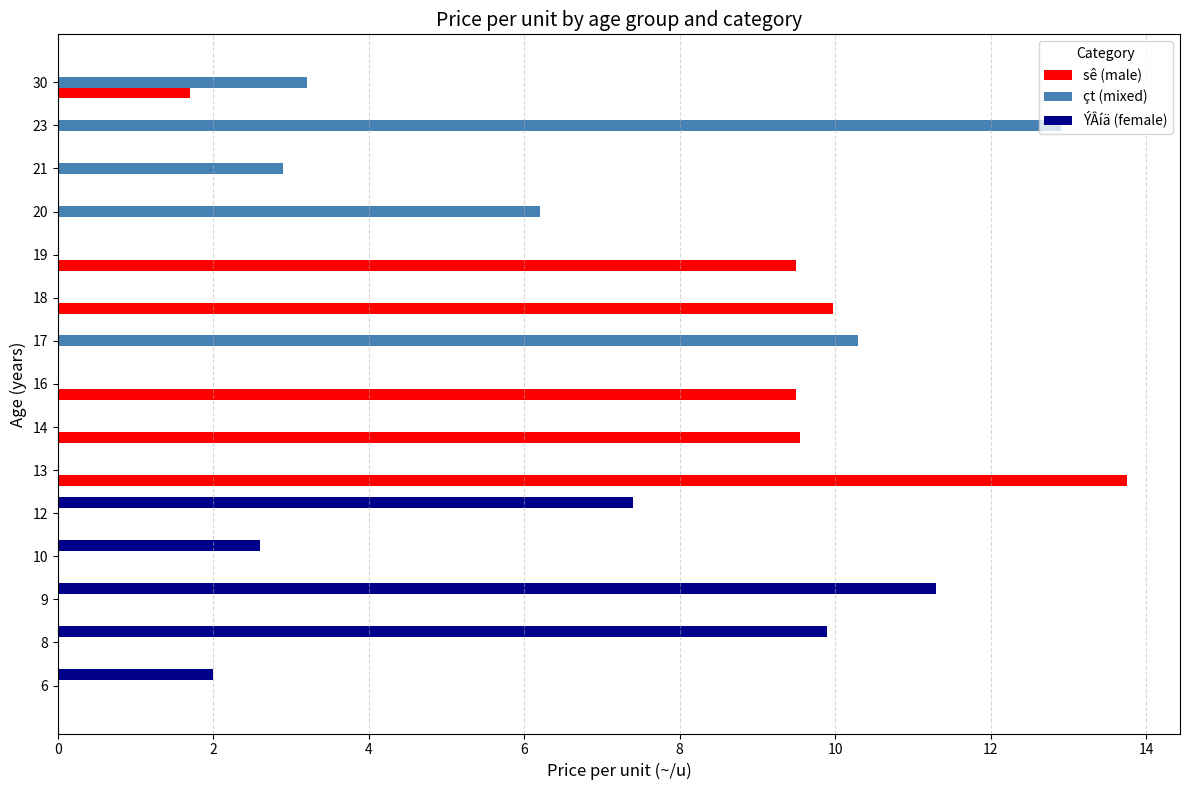

What is the sum of all sê (male) values?

54.0